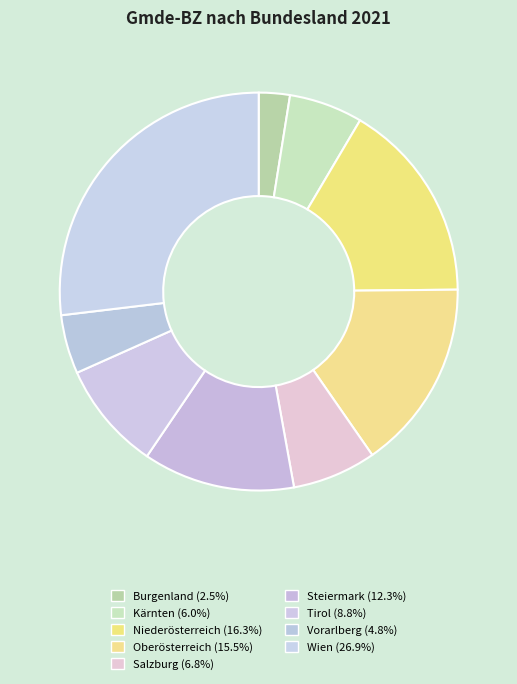

Which slice is the largest?

Wien